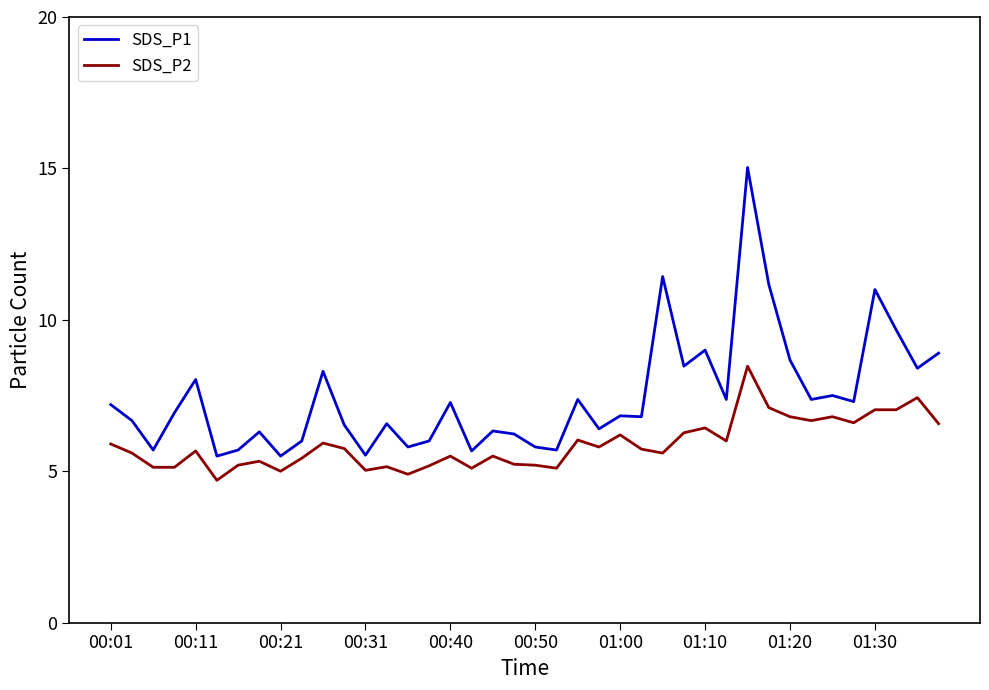

True or false: SDS_P1 and SDS_P2 intersect in this chart.

False